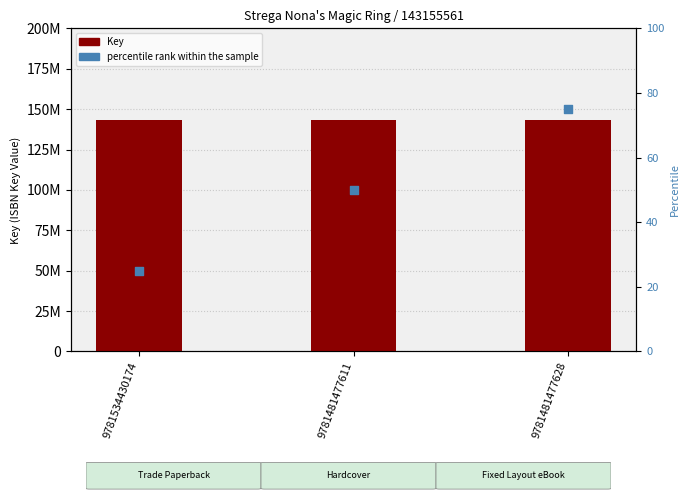

Which series reaches the maximum Y coordinate?

Key